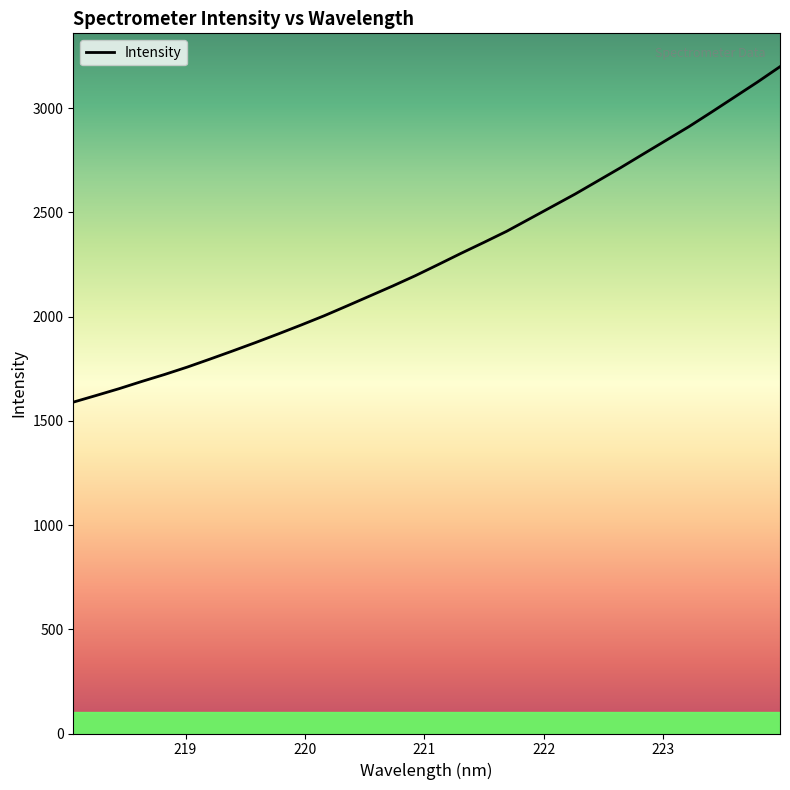

What is the greatest value displayed?

3199.1